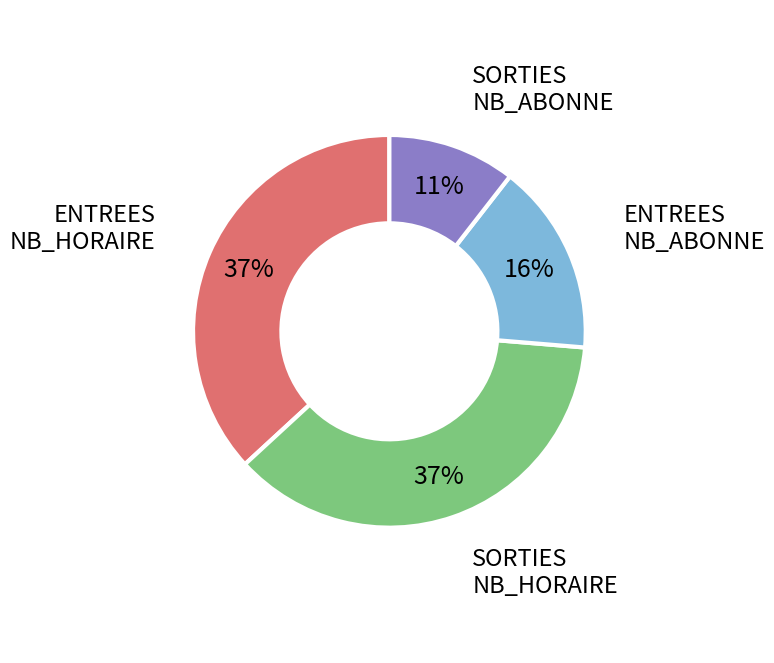

Which slice is the smallest?

SORTIES NB_ABONNE